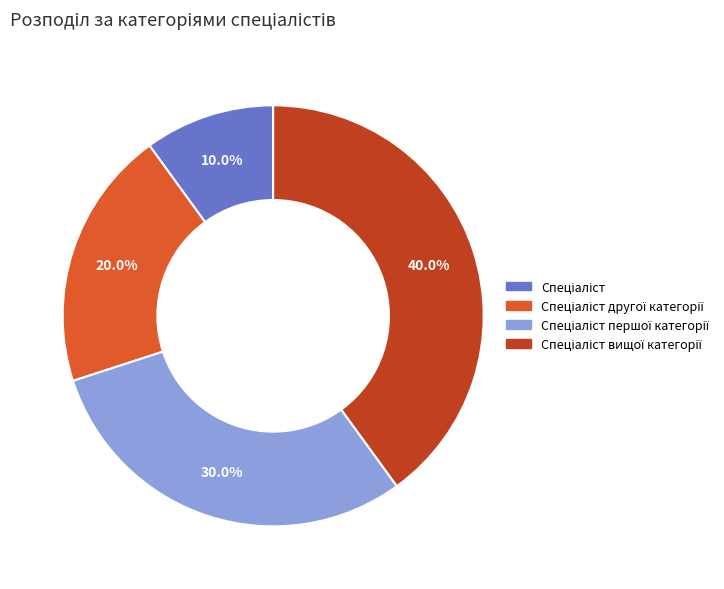

Does any single category account for the majority?

No